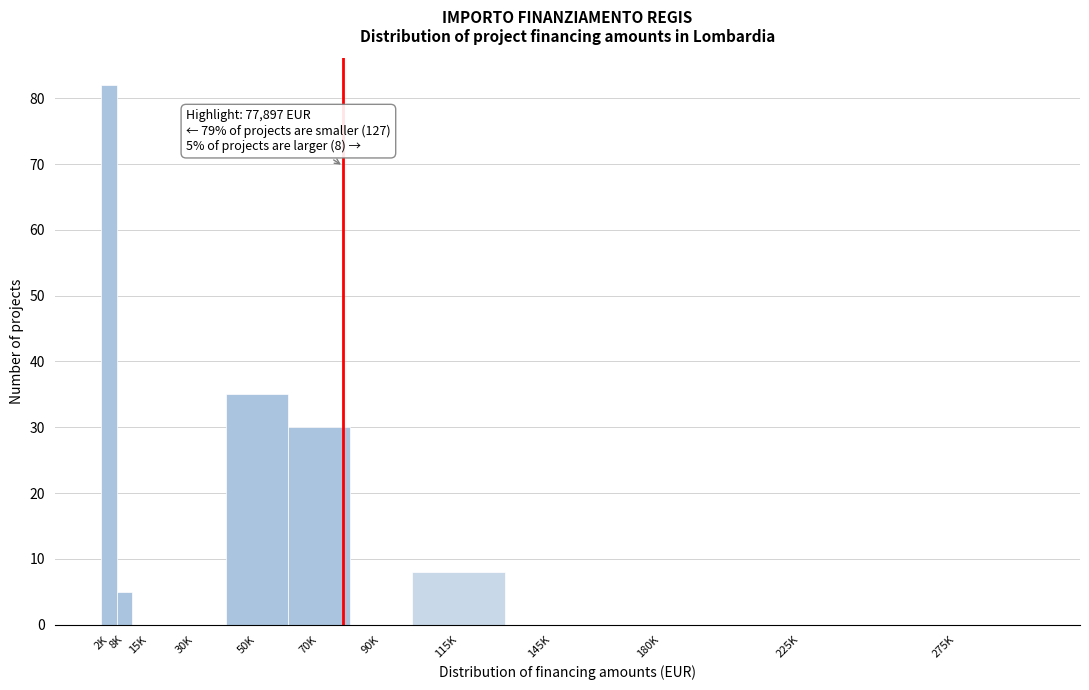

Reading left to right, list all the values displayed in this chart.

2K=82	8K=5	15K=0	30K=0	50K=35	70K=30	90K=0	115K=8	145K=0	180K=0	225K=0	275K=0